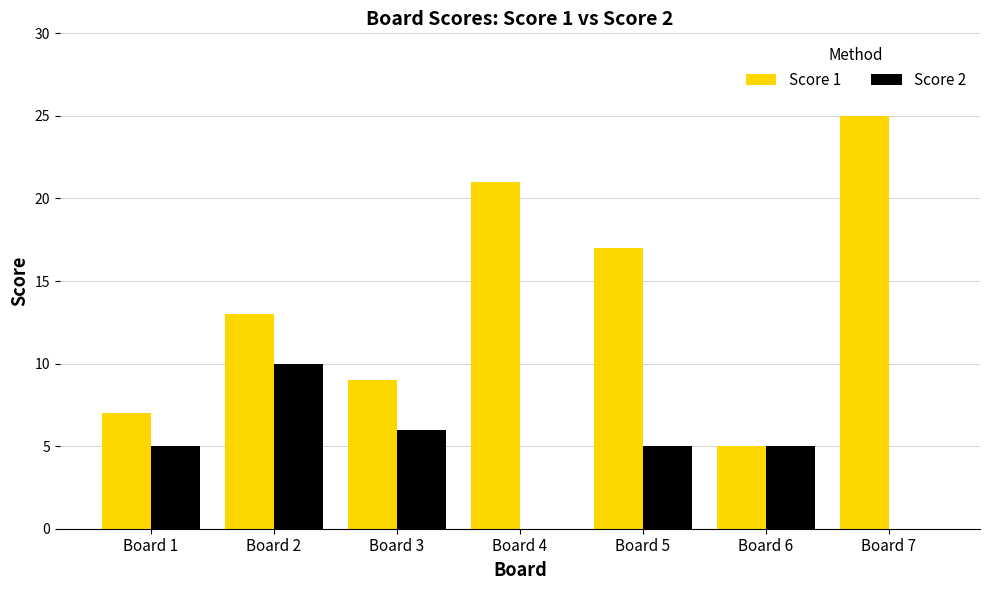

Count the number of categories in the chart.

7